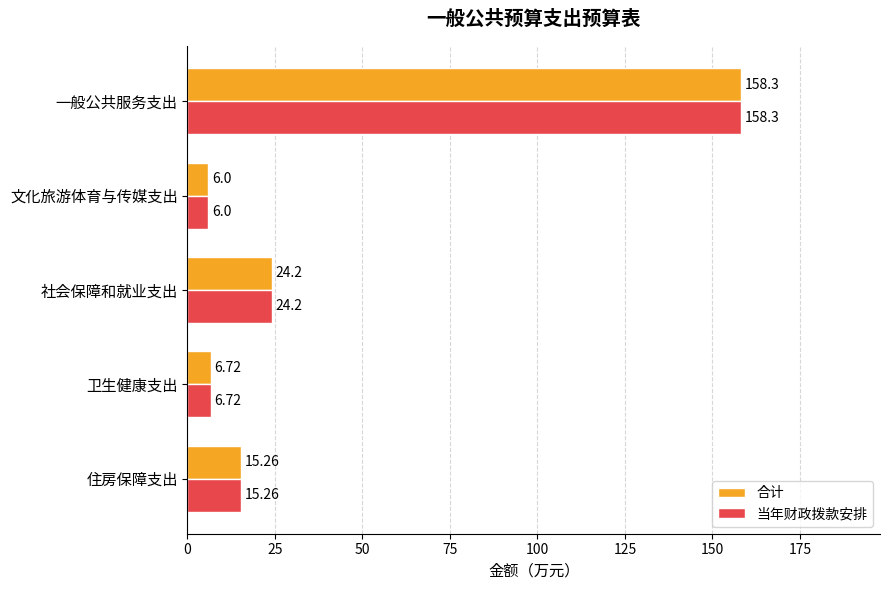

At how many categories does at least one series exceed 31?

1